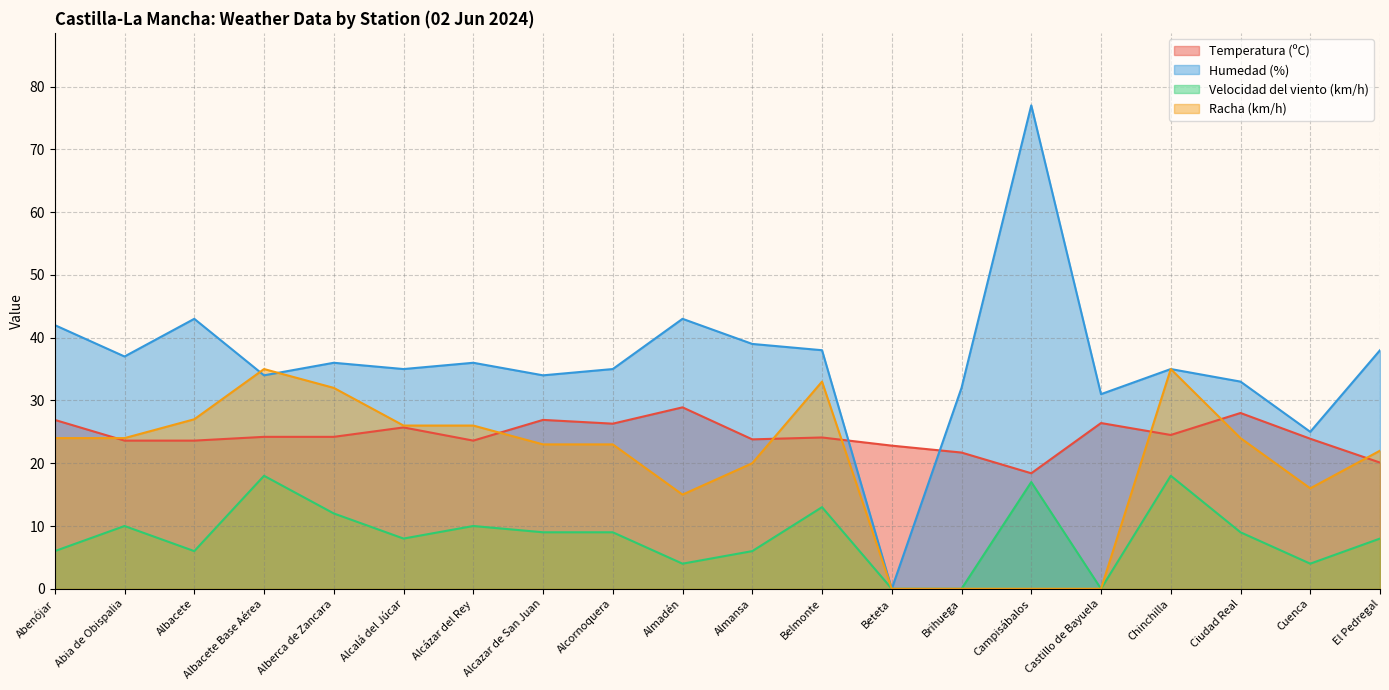

True or false: Velocidad del viento (km/h) and Racha (km/h) cross at least once.

False